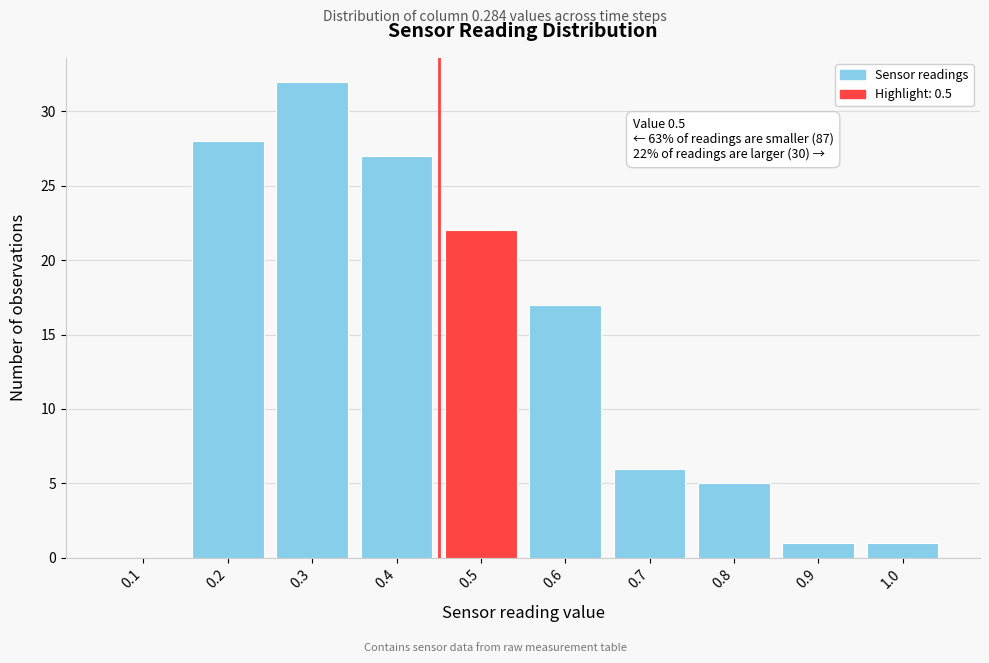

Reading left to right, list all the values displayed in this chart.

0.1=0	0.2=28	0.3=32	0.4=27	0.5=22	0.6=17	0.7=6	0.8=5	0.9=1	1.0=1